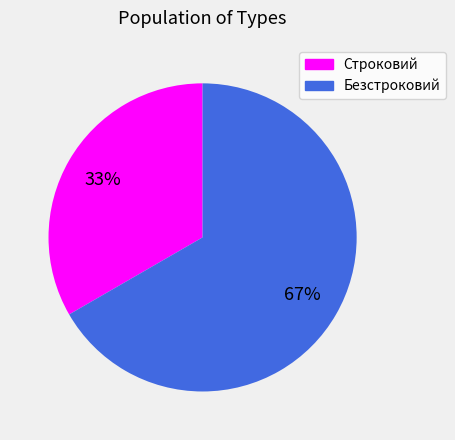

What is the largest slice in the pie chart?

Безстроковий